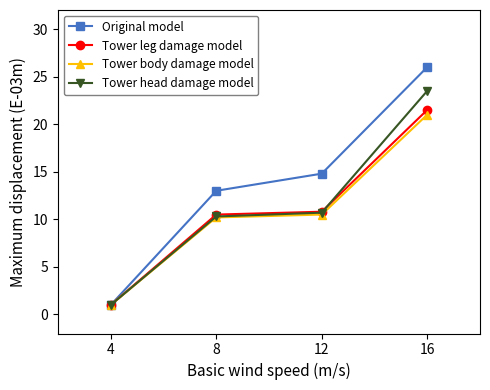

Between 12 and 16, which series saw the biggest shift?

Tower head damage model